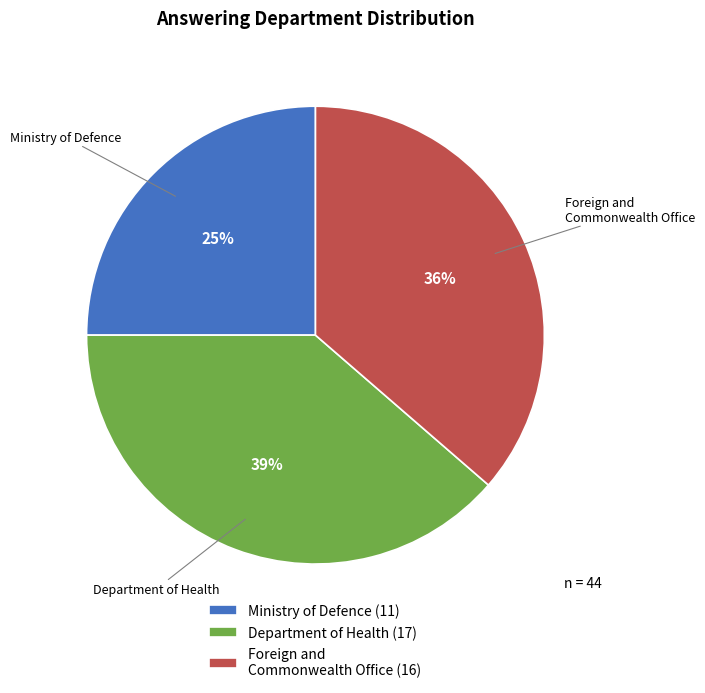

Is it true that Foreign and Commonwealth Office is 36% of the pie?

True